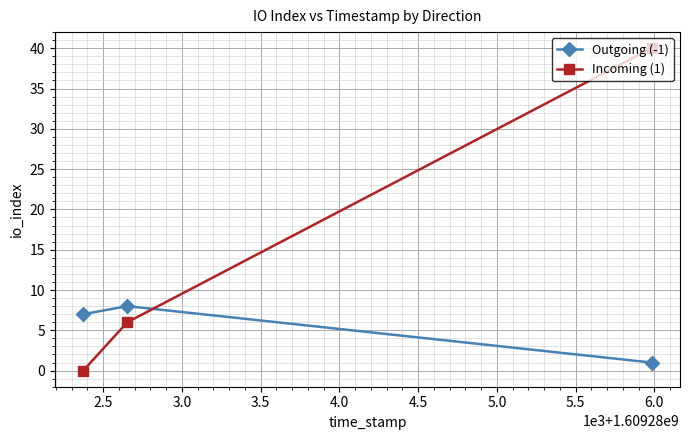

What are all the series names shown in the legend?

Outgoing (-1), Incoming (1)